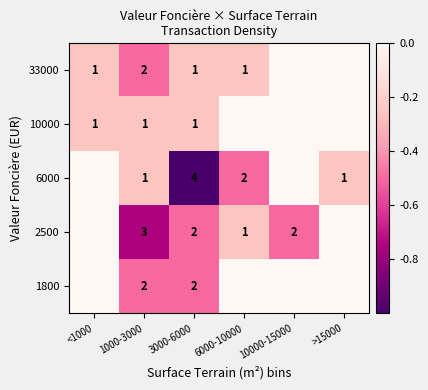

The value of 10000 at <1000 is 2. True or false?

False